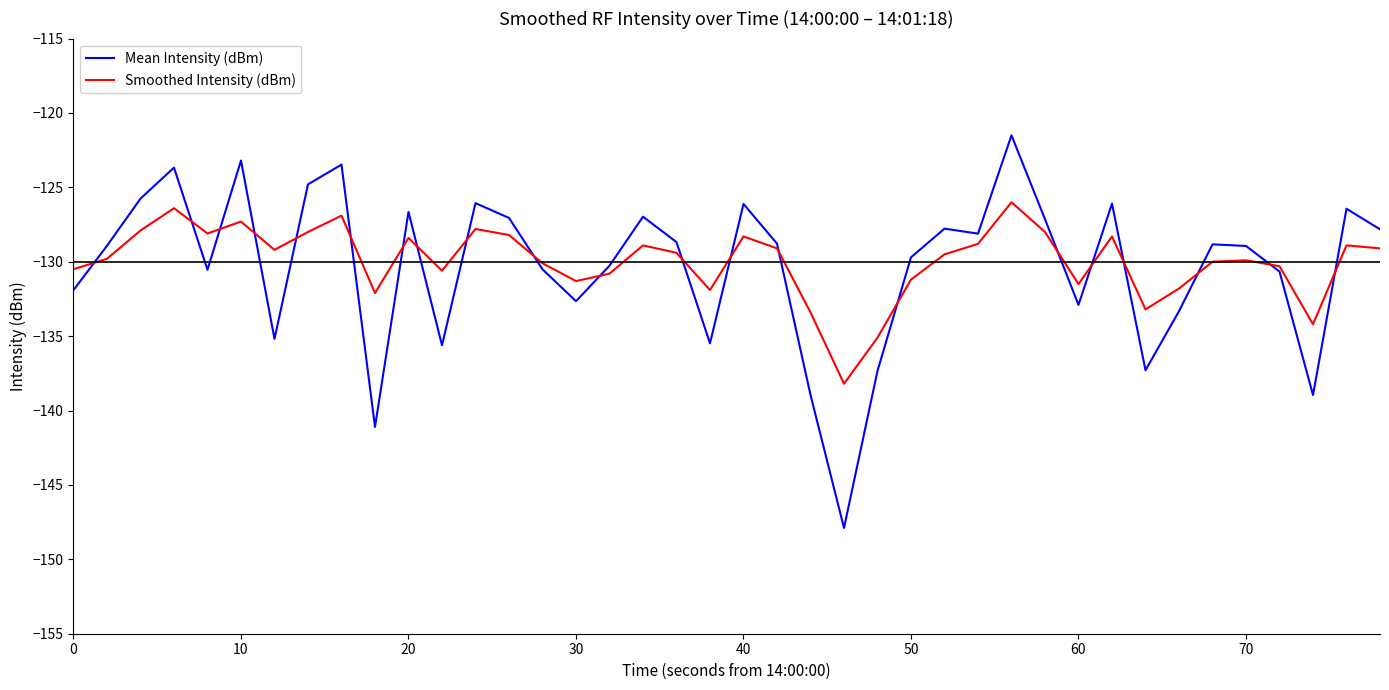

What is the difference between the maximum and minimum values in the Smoothed Intensity (dBm) series?

12.2